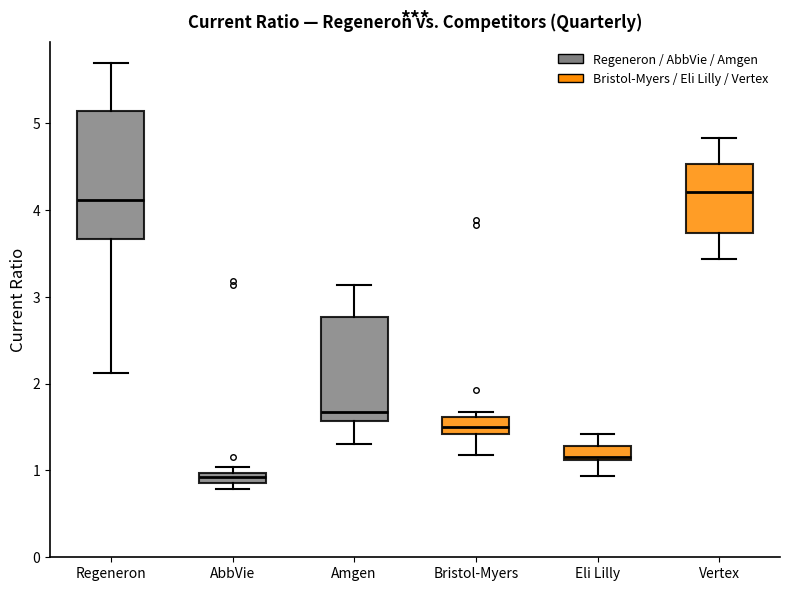

Which box has the lowest median line?

AbbVie